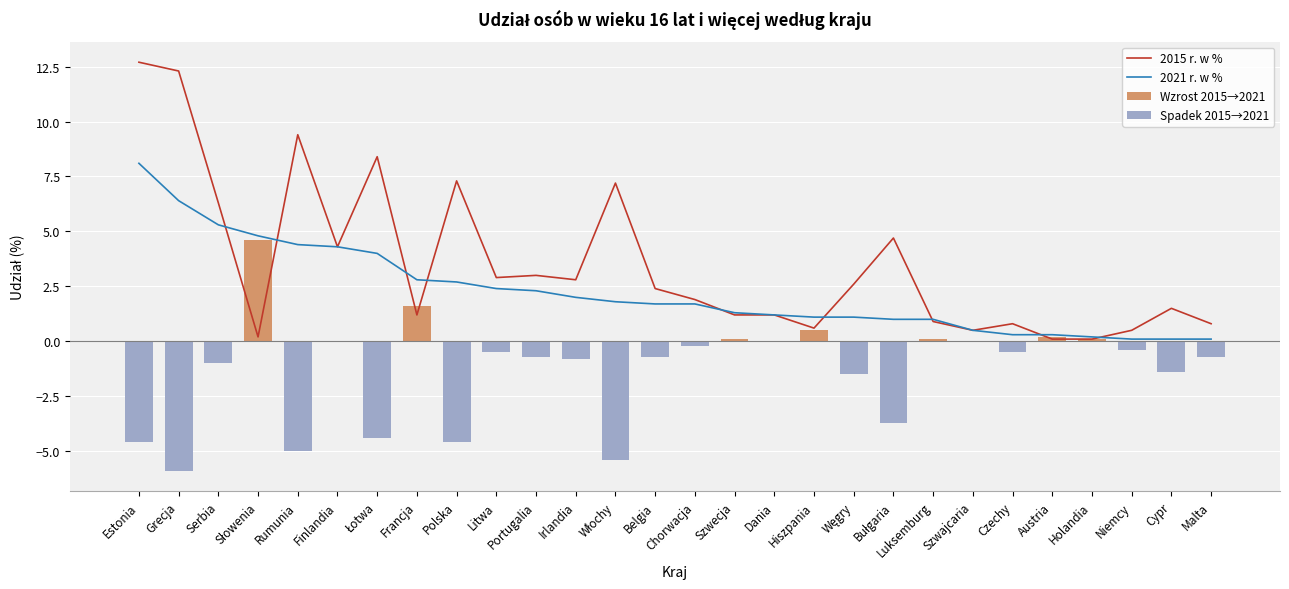

Reading left to right, extract all data points from this chart.

2015 r. w %: Estonia=12.7	Grecja=12.3	Serbia=6.3	Słowenia=0.2	Rumunia=9.4	Finlandia=4.3	Łotwa=8.4	Francja=1.2	Polska=7.3	Litwa=2.9	Portugalia=3.0	Irlandia=2.8	Włochy=7.2	Belgia=2.4	Chorwacja=1.9	Szwecja=1.2	Dania=1.2	Hiszpania=0.6	Węgry=2.6	Bułgaria=4.7	Luksemburg=0.9	Szwajcaria=0.5	Czechy=0.8	Austria=0.1	Holandia=0.1	Niemcy=0.5	Cypr=1.5	Malta=0.8
2021 r. w %: Estonia=8.1	Grecja=6.4	Serbia=5.3	Słowenia=4.8	Rumunia=4.4	Finlandia=4.3	Łotwa=4.0	Francja=2.8	Polska=2.7	Litwa=2.4	Portugalia=2.3	Irlandia=2.0	Włochy=1.8	Belgia=1.7	Chorwacja=1.7	Szwecja=1.3	Dania=1.2	Hiszpania=1.1	Węgry=1.1	Bułgaria=1.0	Luksemburg=1.0	Szwajcaria=0.5	Czechy=0.3	Austria=0.3	Holandia=0.2	Niemcy=0.1	Cypr=0.1	Malta=0.1
Wzrost 2015→2021: Estonia=0.0	Grecja=0.0	Serbia=0.0	Słowenia=4.6	Rumunia=0.0	Finlandia=0.0	Łotwa=0.0	Francja=1.6	Polska=0.0	Litwa=0.0	Portugalia=0.0	Irlandia=0.0	Włochy=0.0	Belgia=0.0	Chorwacja=0.0	Szwecja=0.1	Dania=0.0	Hiszpania=0.5	Węgry=0.0	Bułgaria=0.0	Luksemburg=0.1	Szwajcaria=0.0	Czechy=0.0	Austria=0.2	Holandia=0.1	Niemcy=0.0	Cypr=0.0	Malta=0.0
Spadek 2015→2021: Estonia=-4.6	Grecja=-5.9	Serbia=-1.0	Słowenia=0.0	Rumunia=-5.0	Finlandia=0.0	Łotwa=-4.4	Francja=0.0	Polska=-4.6	Litwa=-0.5	Portugalia=-0.7	Irlandia=-0.8	Włochy=-5.4	Belgia=-0.7	Chorwacja=-0.2	Szwecja=0.0	Dania=0.0	Hiszpania=0.0	Węgry=-1.5	Bułgaria=-3.7	Luksemburg=0.0	Szwajcaria=0.0	Czechy=-0.5	Austria=0.0	Holandia=0.0	Niemcy=-0.4	Cypr=-1.4	Malta=-0.7